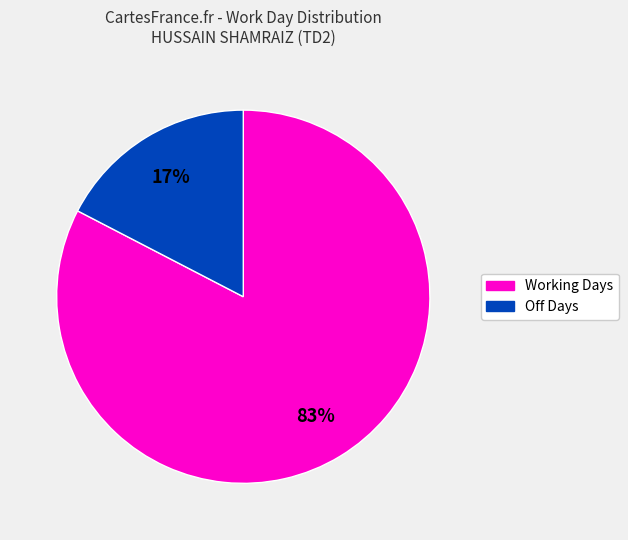

Is there any slice that represents more than half of the pie?

Yes